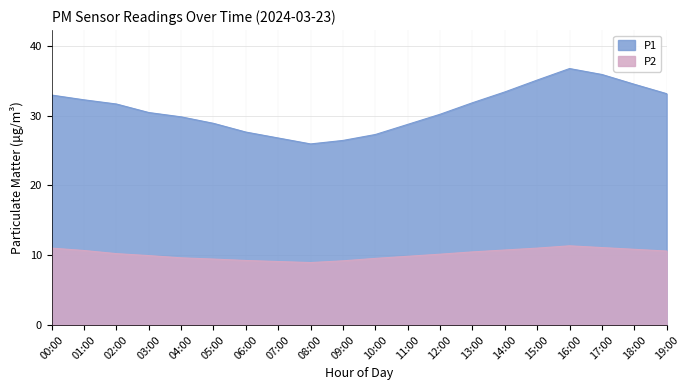

True or false: P2 and P1 intersect in this chart.

False